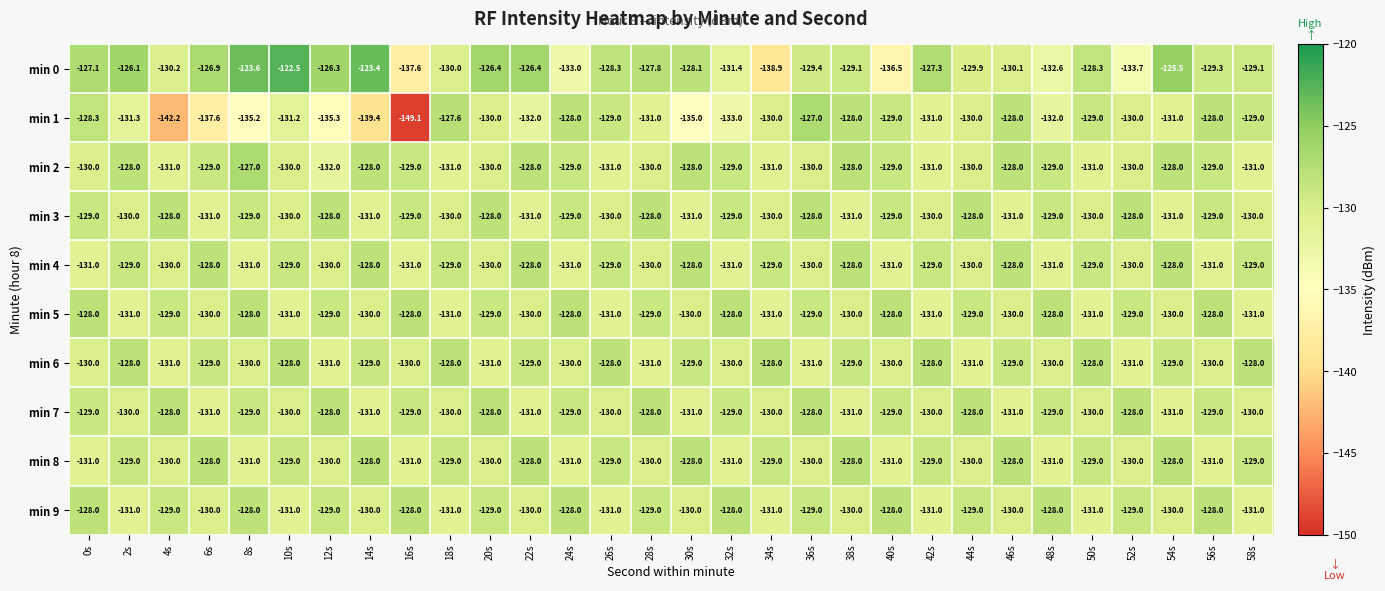

Where is min 0 nearest to the value -130?

18s